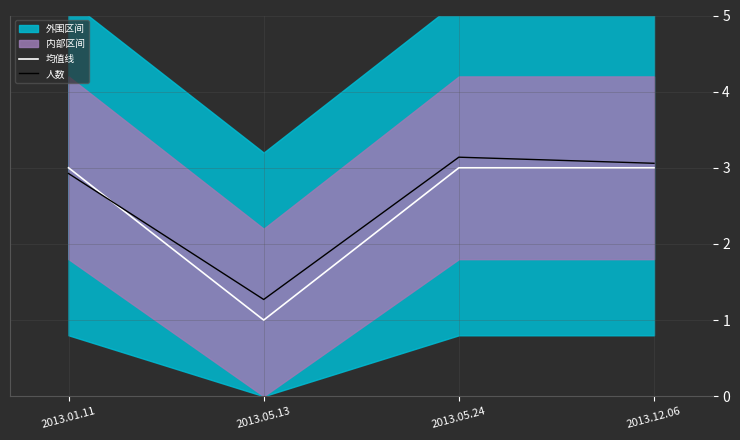

True or false: 均值线 has more than 2 points higher than both neighbors.

False